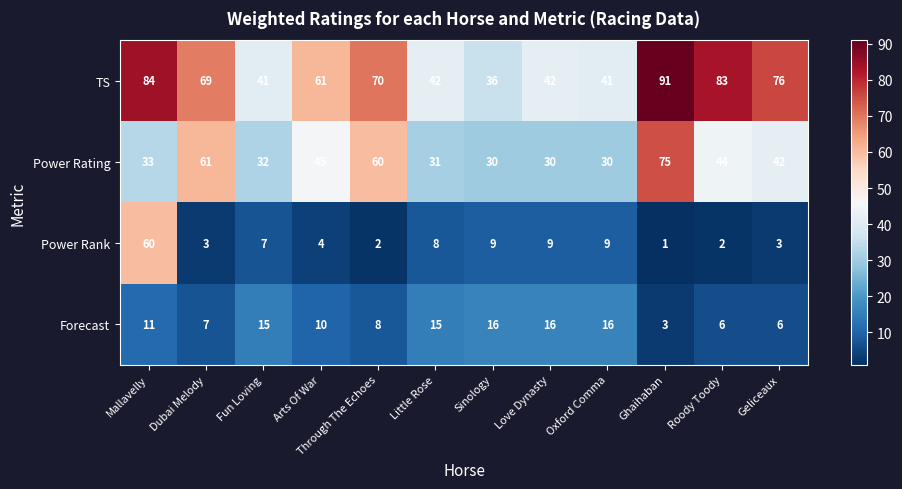

The value of Power Rank at Through The Echoes is 1. True or false?

False